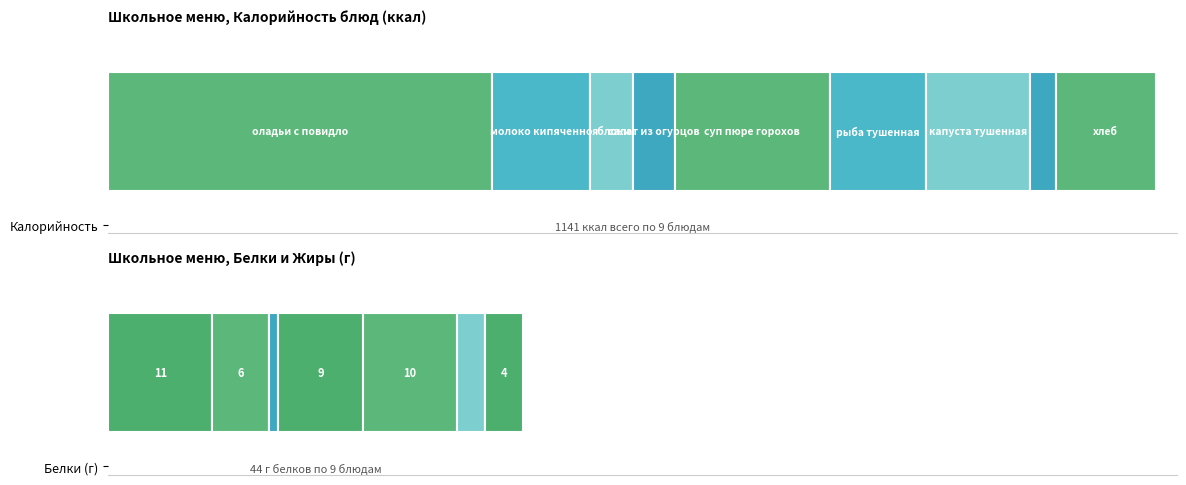

At how many categories does at least one series exceed 137?

2